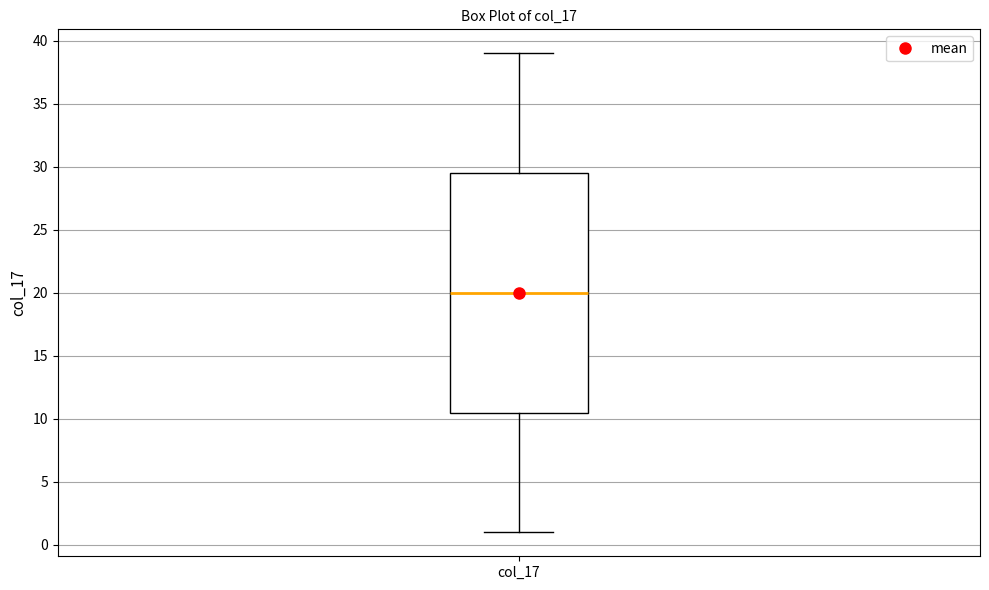

Where does the upper whisker of the box for col_17 end on the y-axis? The values are not printed on the chart, so give them approximately, as read against the axis.

39.0